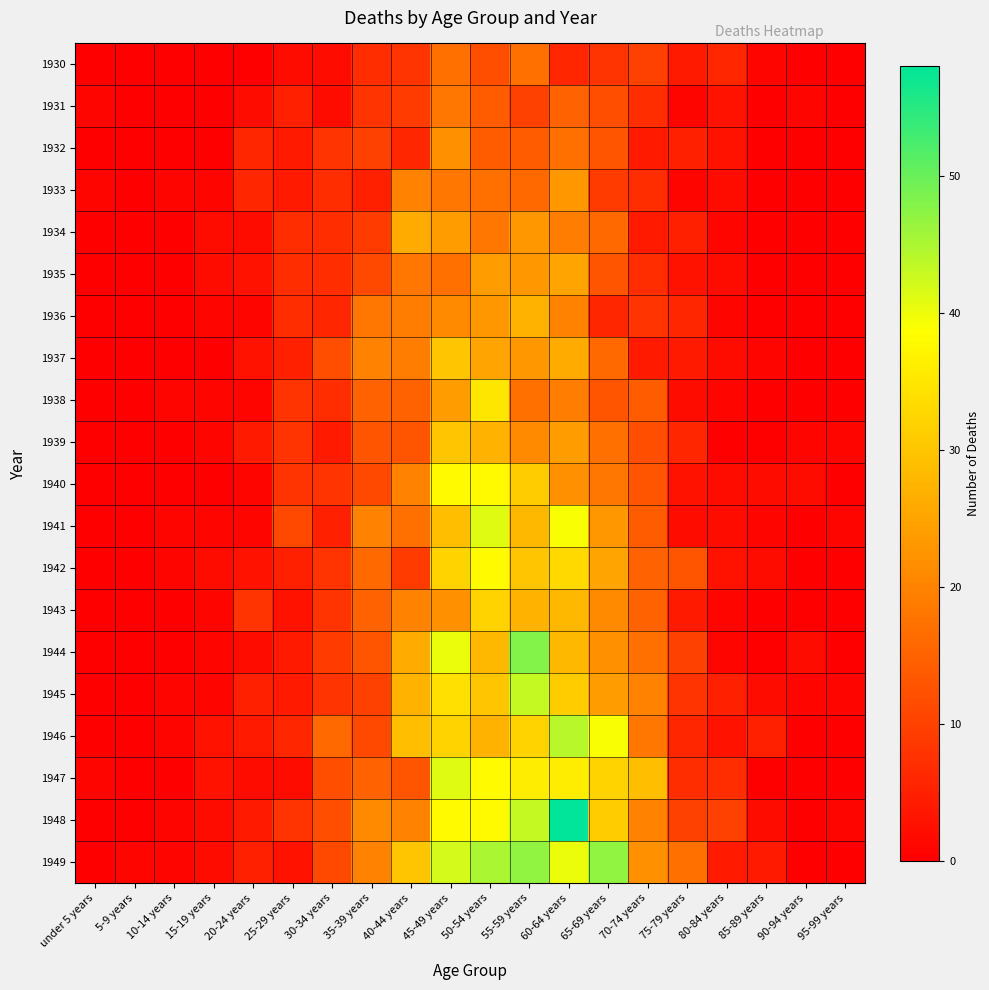

At which category is the sum across all series the highest?

45-49 years